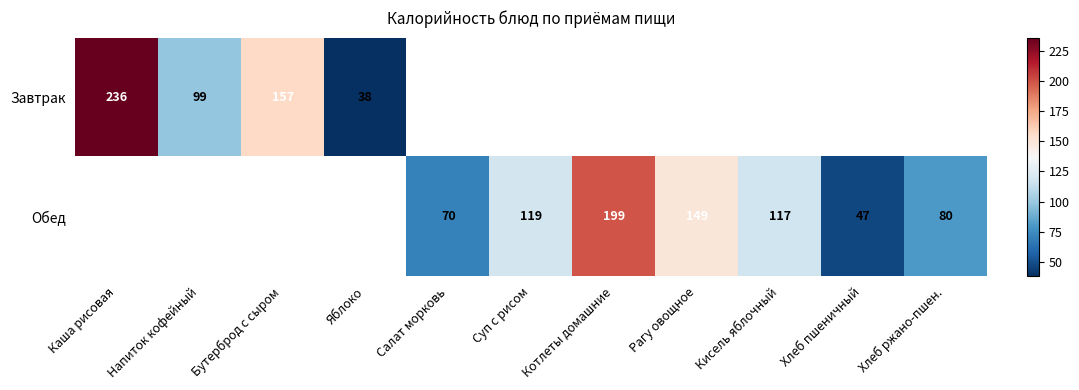

At how many categories does at least one series exceed 106?

6